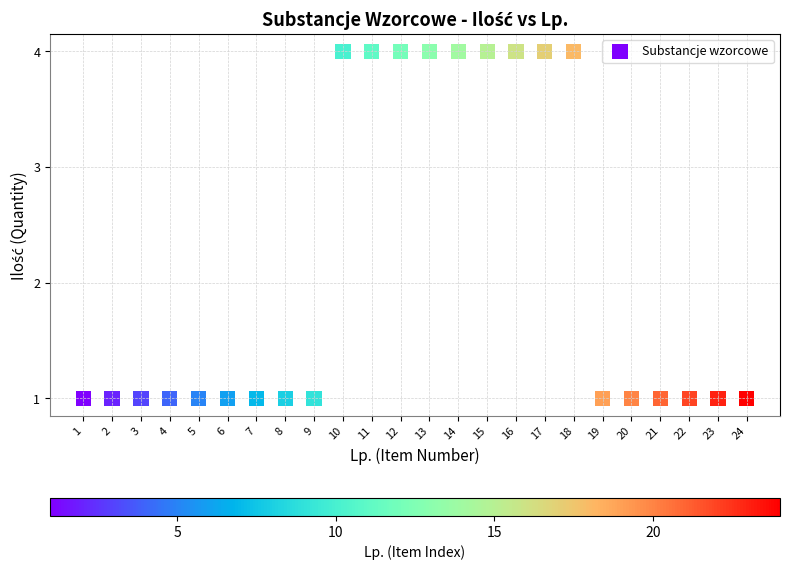

What is the range of Y values (max minus min)?

3